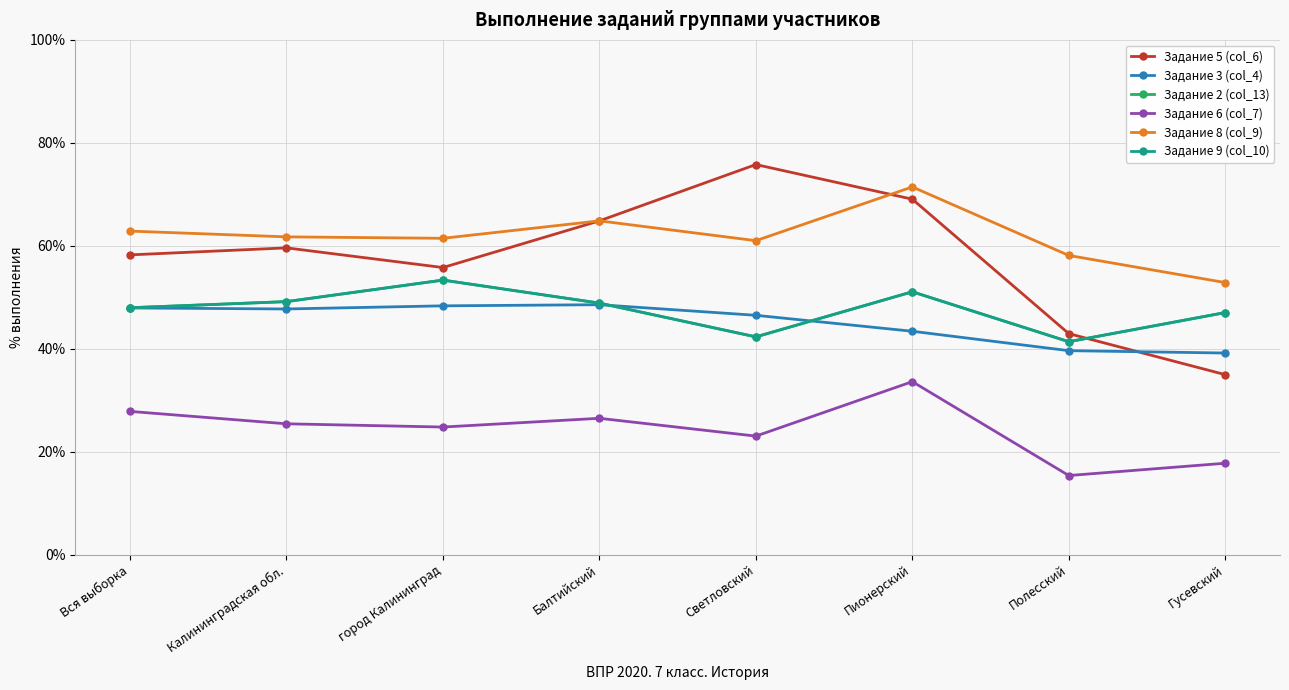

What is the difference between the second highest and second lowest values in the Задание 3 (col_4) series?

8.7